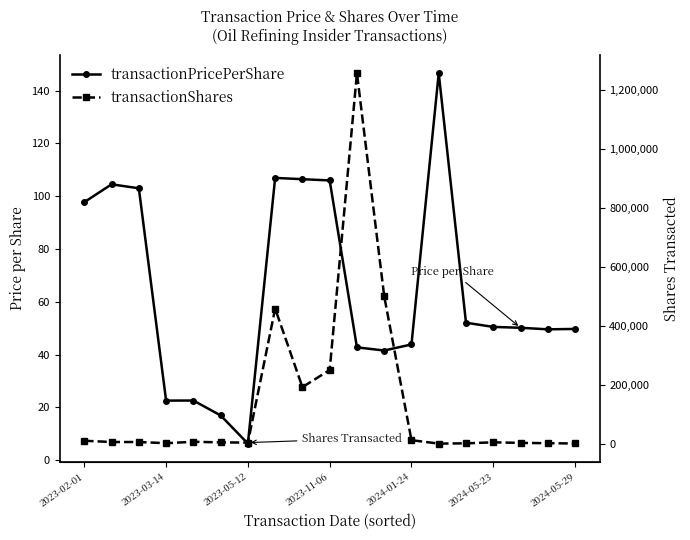

List the series in order of their peak value, lowest first.

transactionPricePerShare, transactionShares